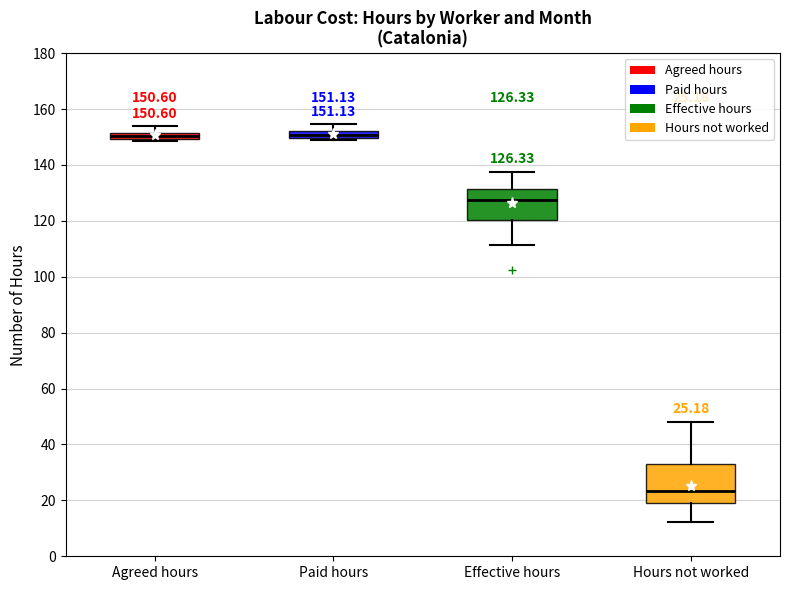

Comparing the boxes themselves (not the whiskers), which one is the tallest?

Hours not worked